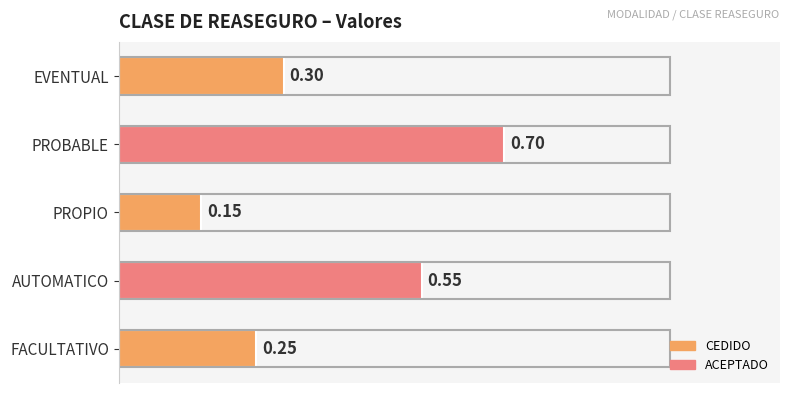

What is the difference between the second highest and minimum values?

0.4